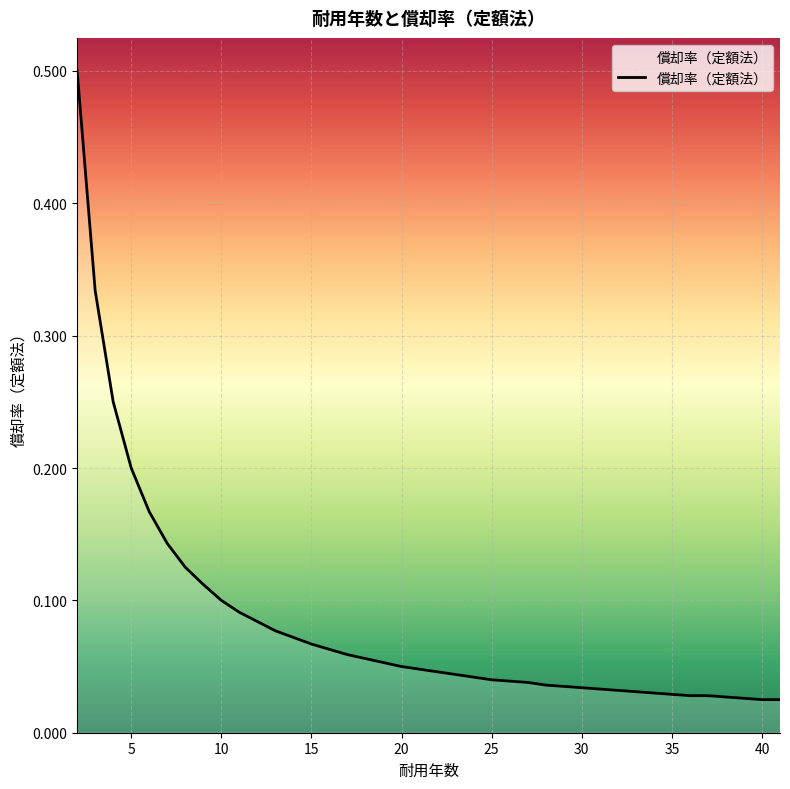

What is the difference between the maximum and minimum values?

0.5